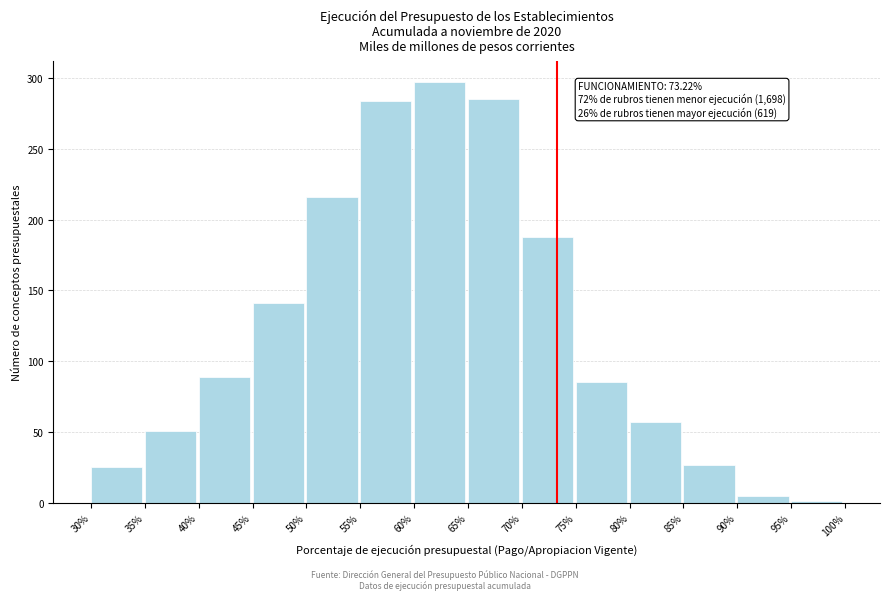

Over which range of the x-axis is the bar tallest?

60% to 65%